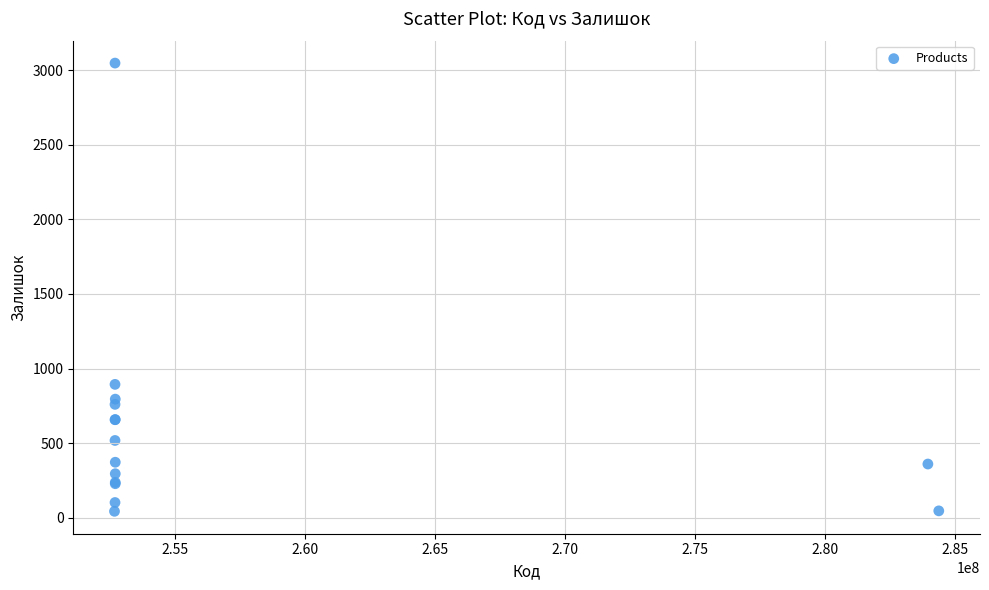

What Y value in the scatter plot is closest to 1545?

894